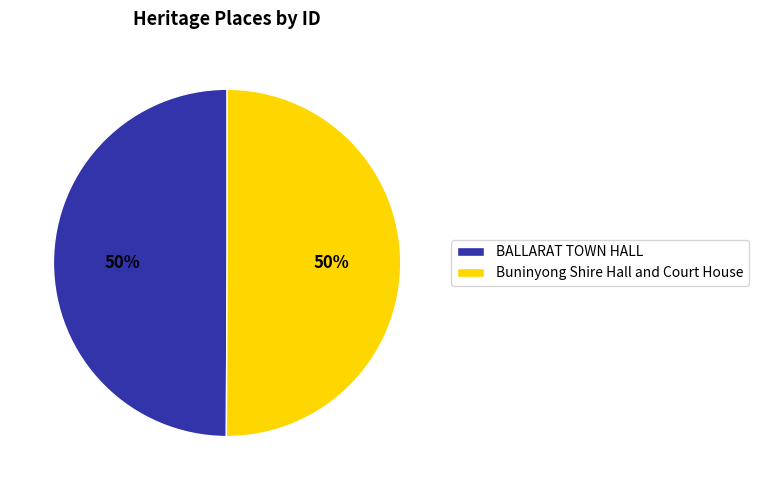

What is the ratio of the value at Buninyong Shire Hall and Court House to the value at BALLARAT TOWN HALL?

1.0